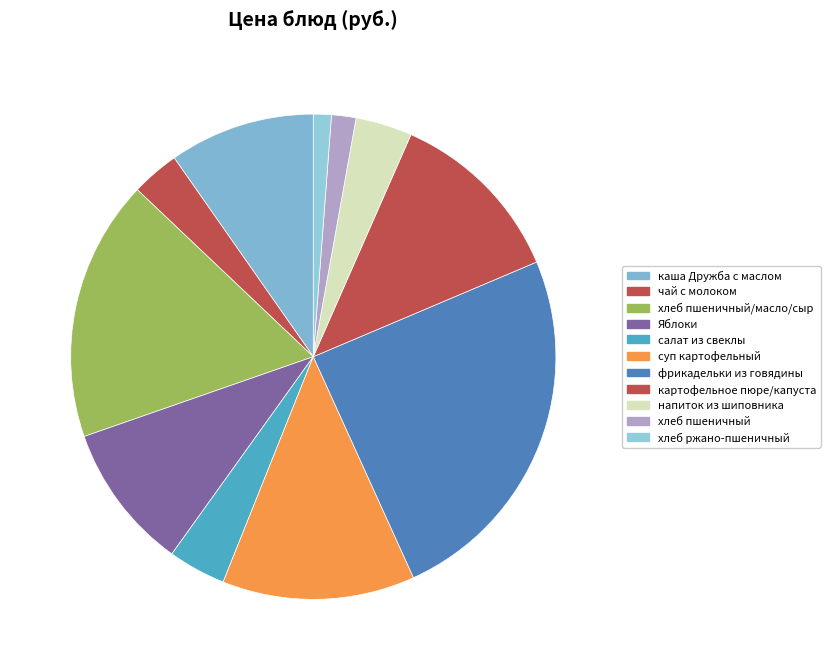

How many segments does this pie chart have?

11